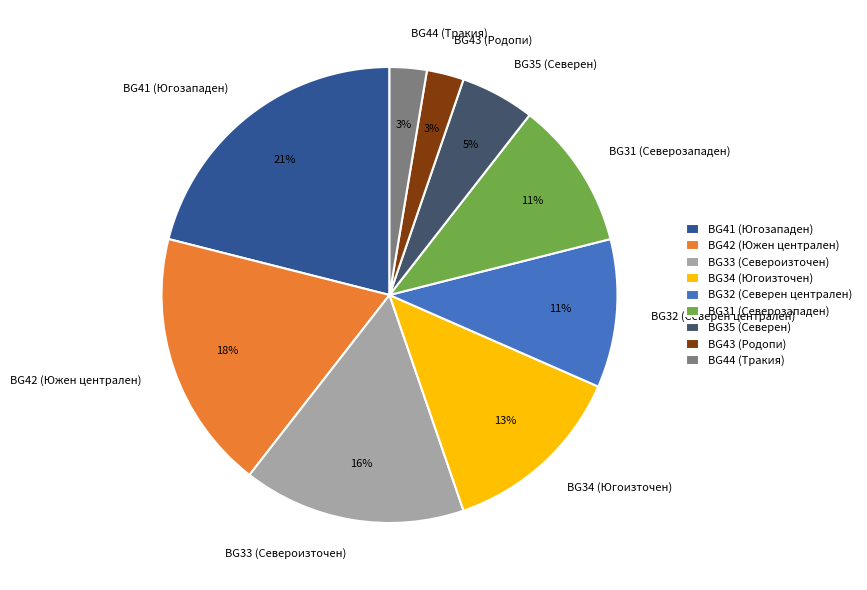

Which slice is the largest?

BG41 (Югозападен)